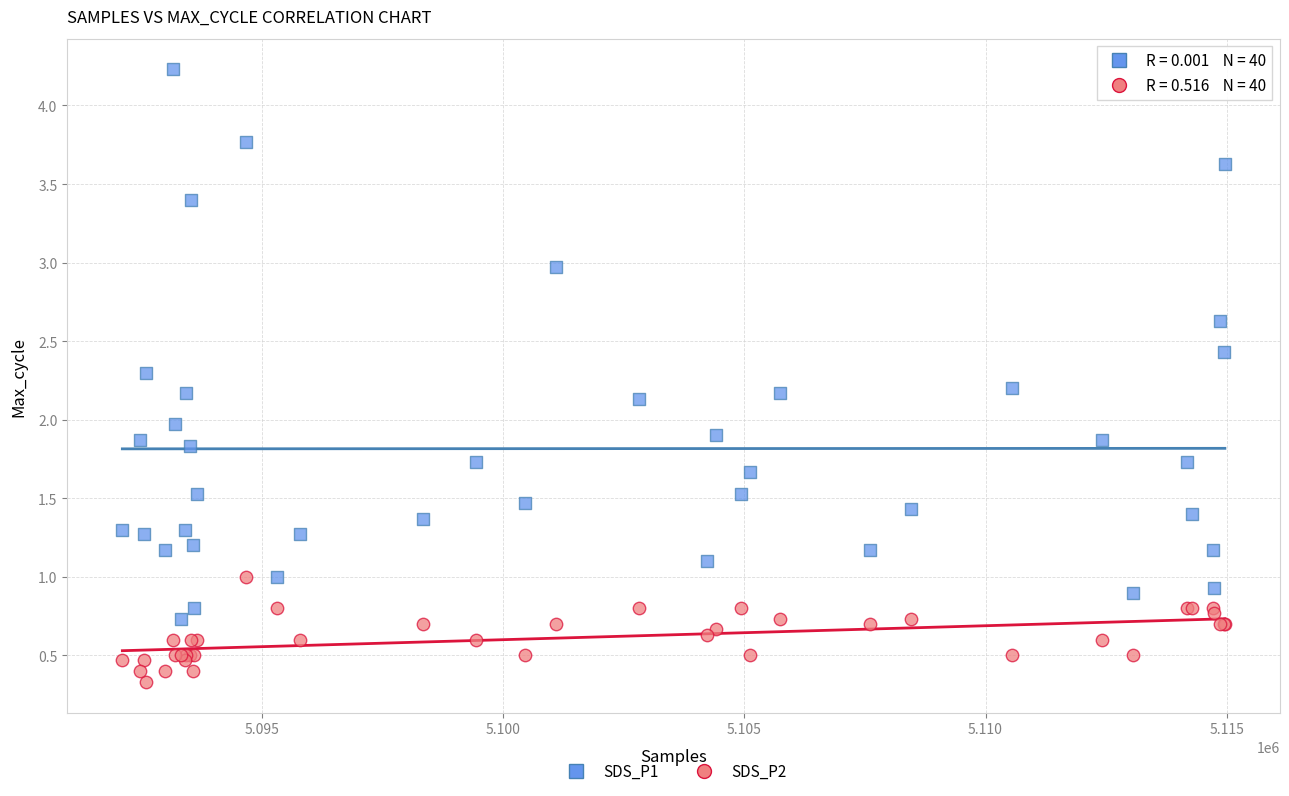

Which series has the widest spread of Y values?

SDS_P1